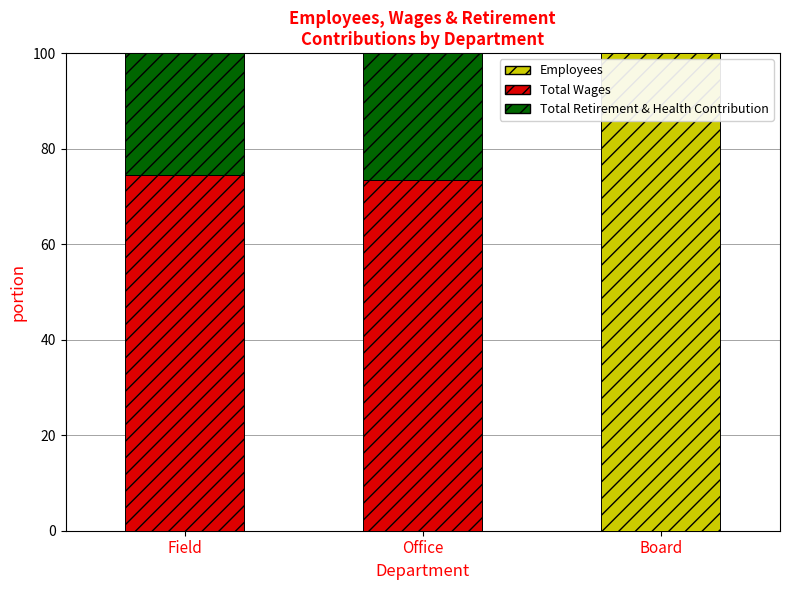

What is the sum of all Employees values?

100.0